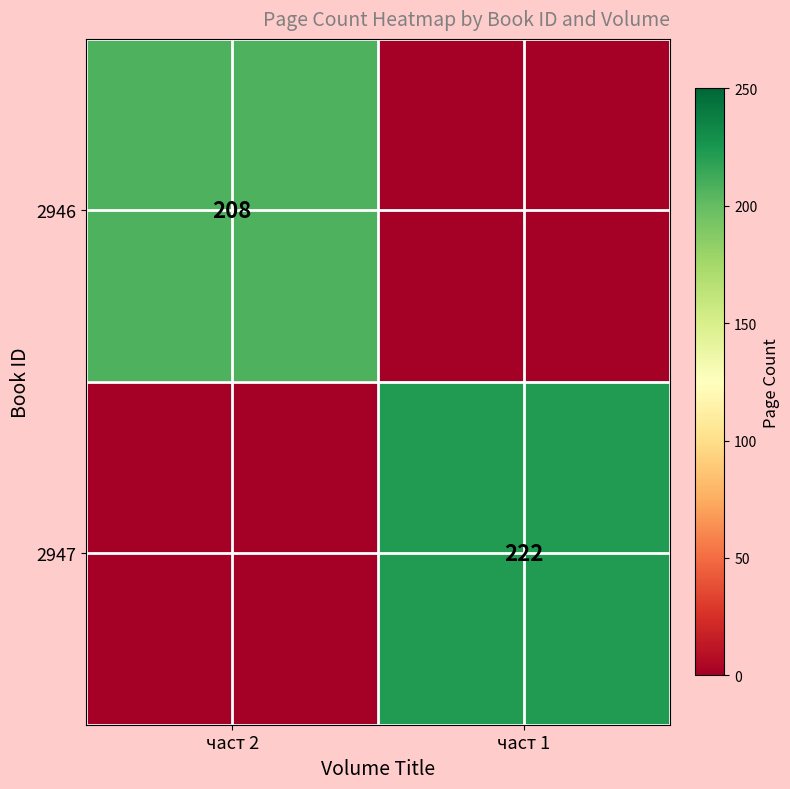

Is it true that 2947 equals 222 at част 1?

True